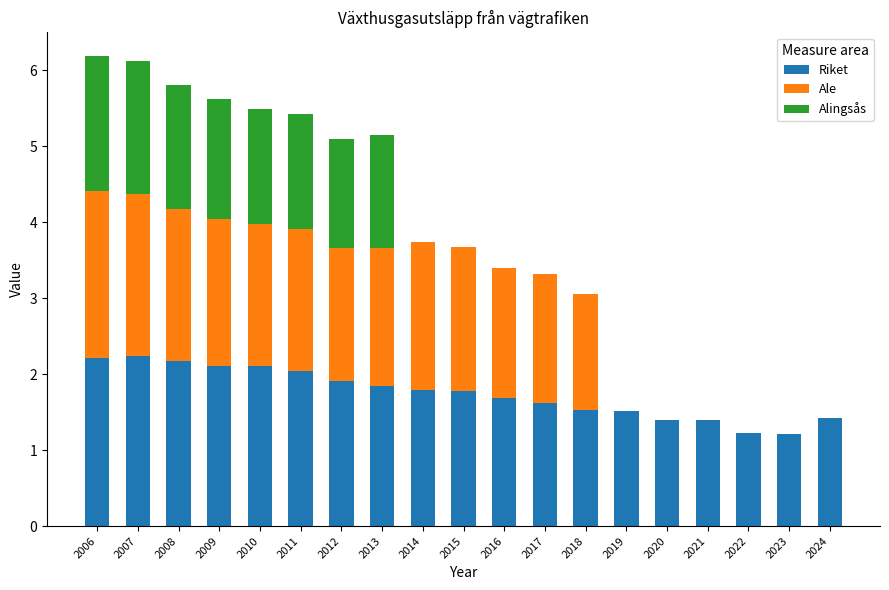

The value of Riket at 2015 is 2.6. True or false?

False